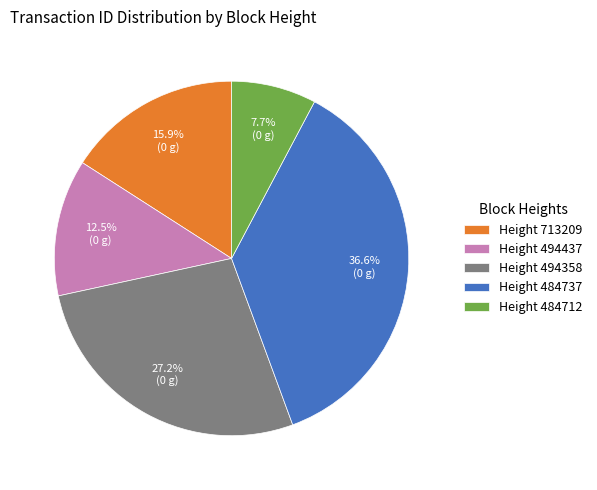

Which slice is the smallest?

Height 484712